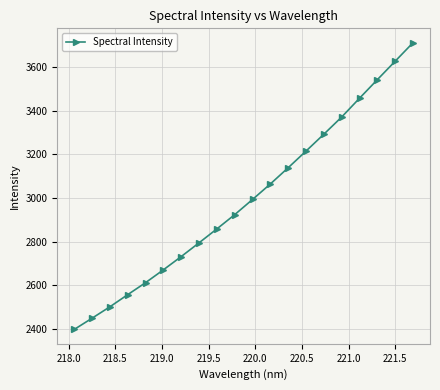

True or false: the data has more than 0 interior local peaks.

False